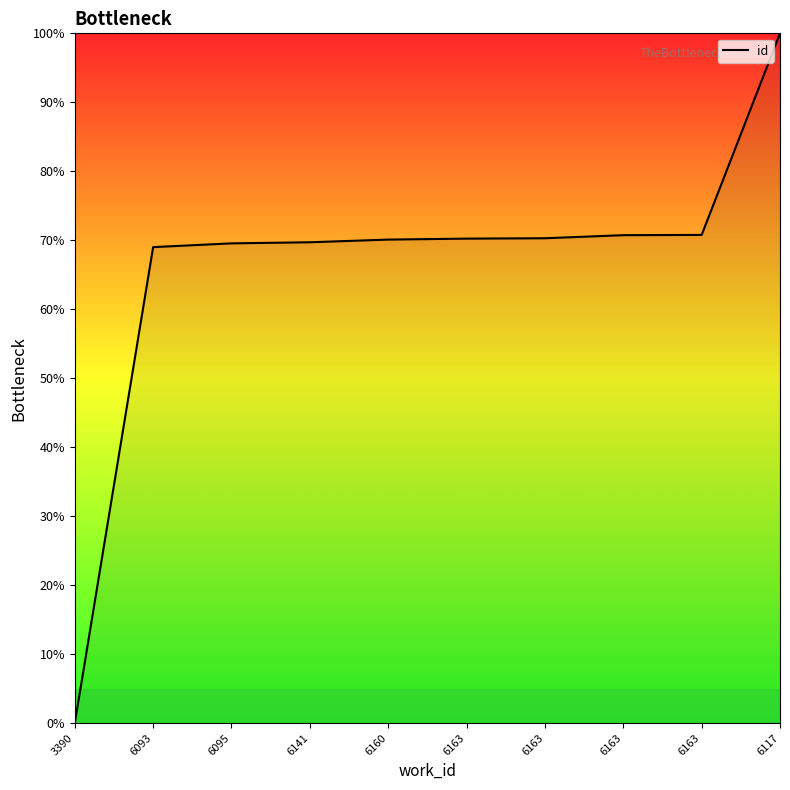

Is this an area chart (filled region under the line)?

No